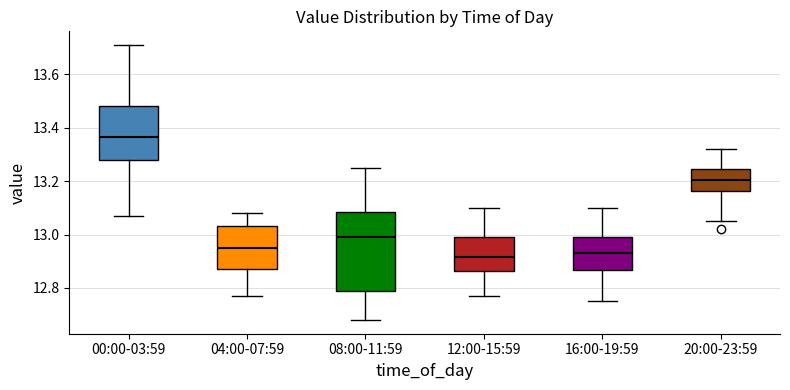

Comparing the boxes themselves (not the whiskers), which one is the tallest?

08:00-11:59